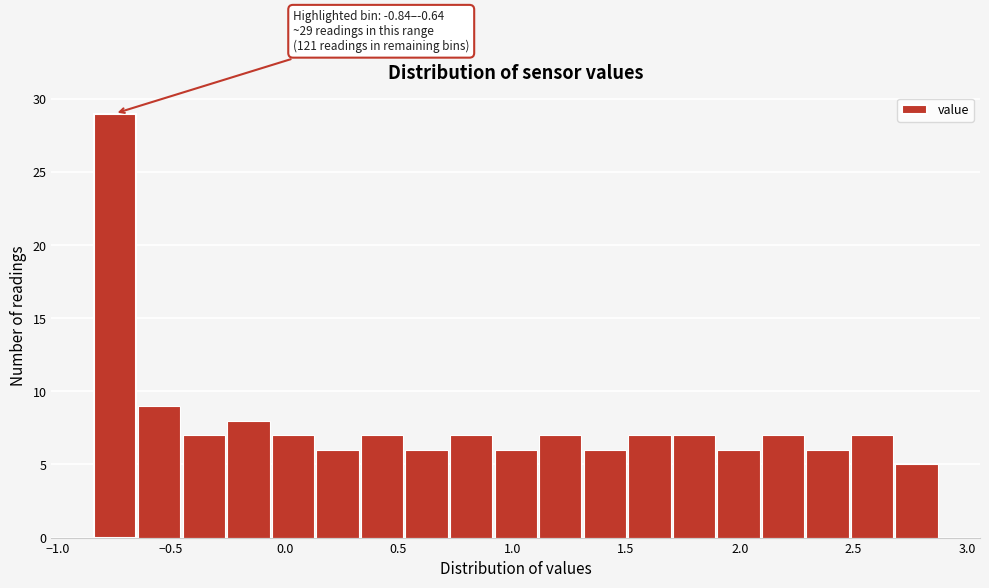

Read against the x-axis, roughly where is the centre of the tallest bar?

-0.75